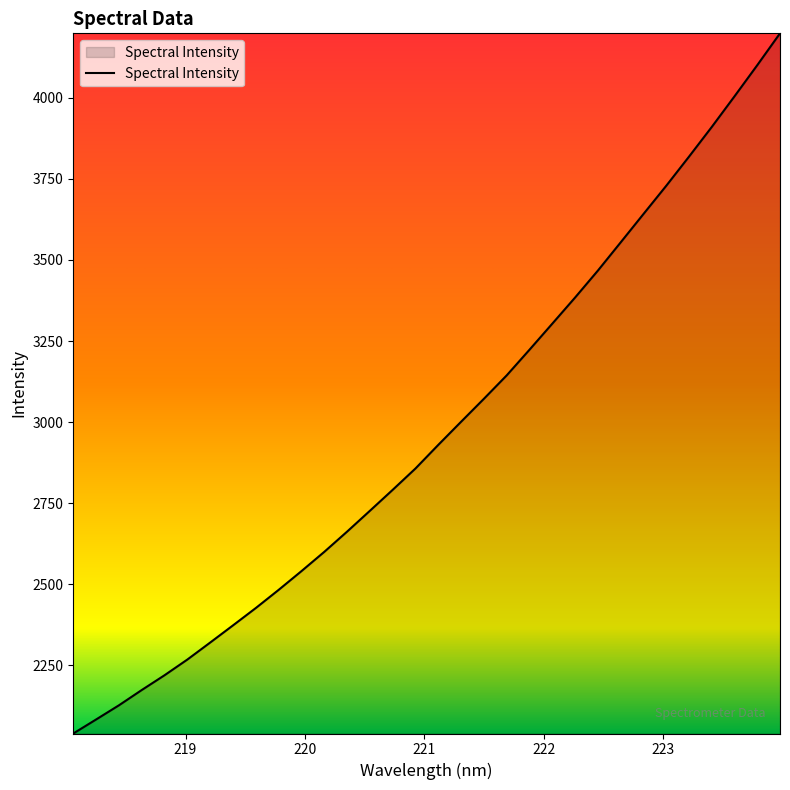

True or false: the data has more than 0 interior local peaks.

False